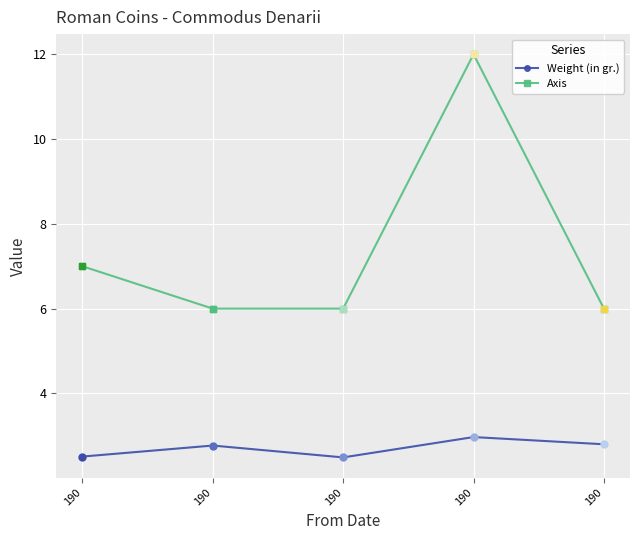

Between 190 and 190, which series saw the biggest shift?

Axis